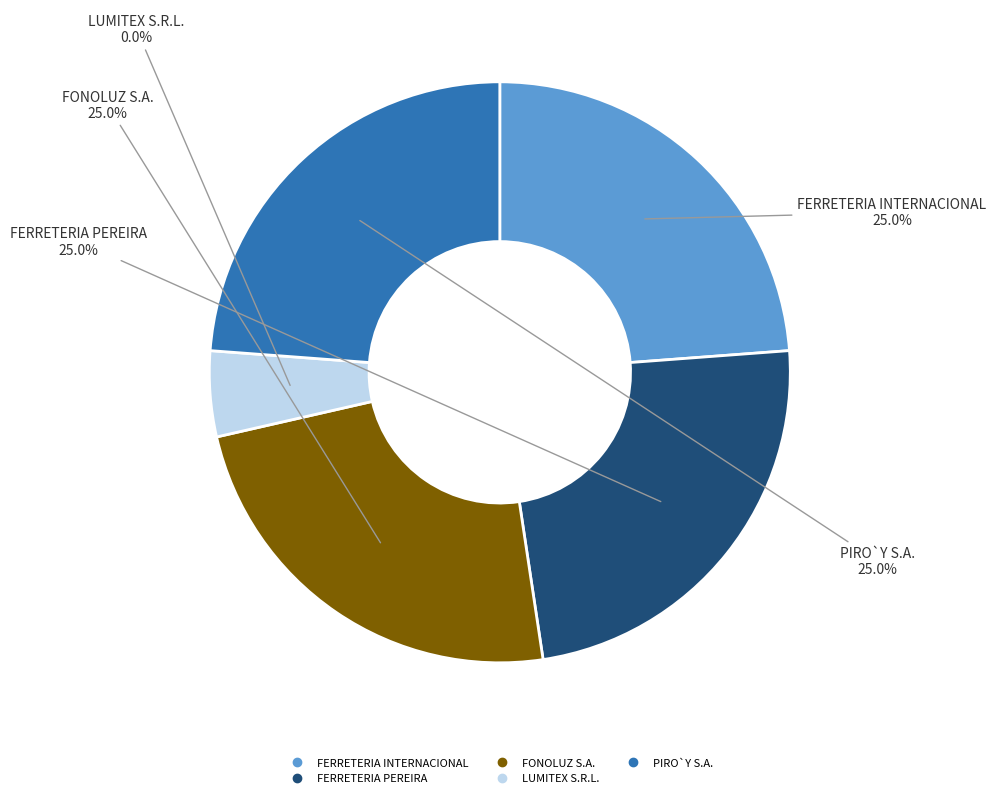

How many segments does this pie chart have?

5